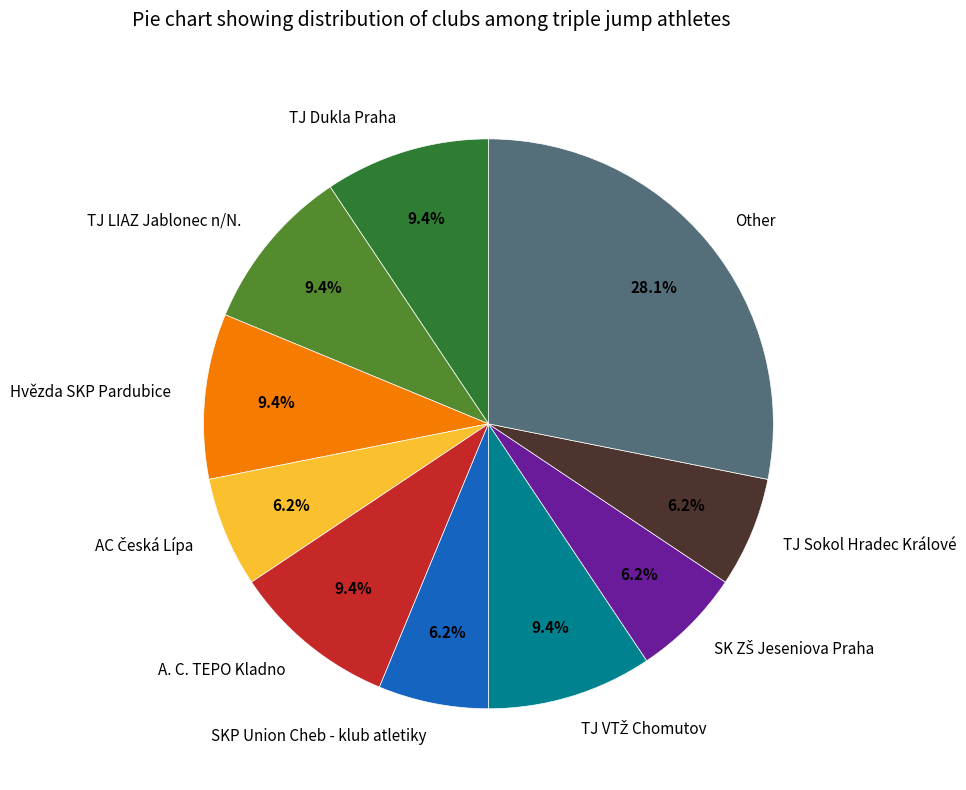

Approximately how many times larger is the value at A. C. TEPO Kladno compared to Other?

0.3